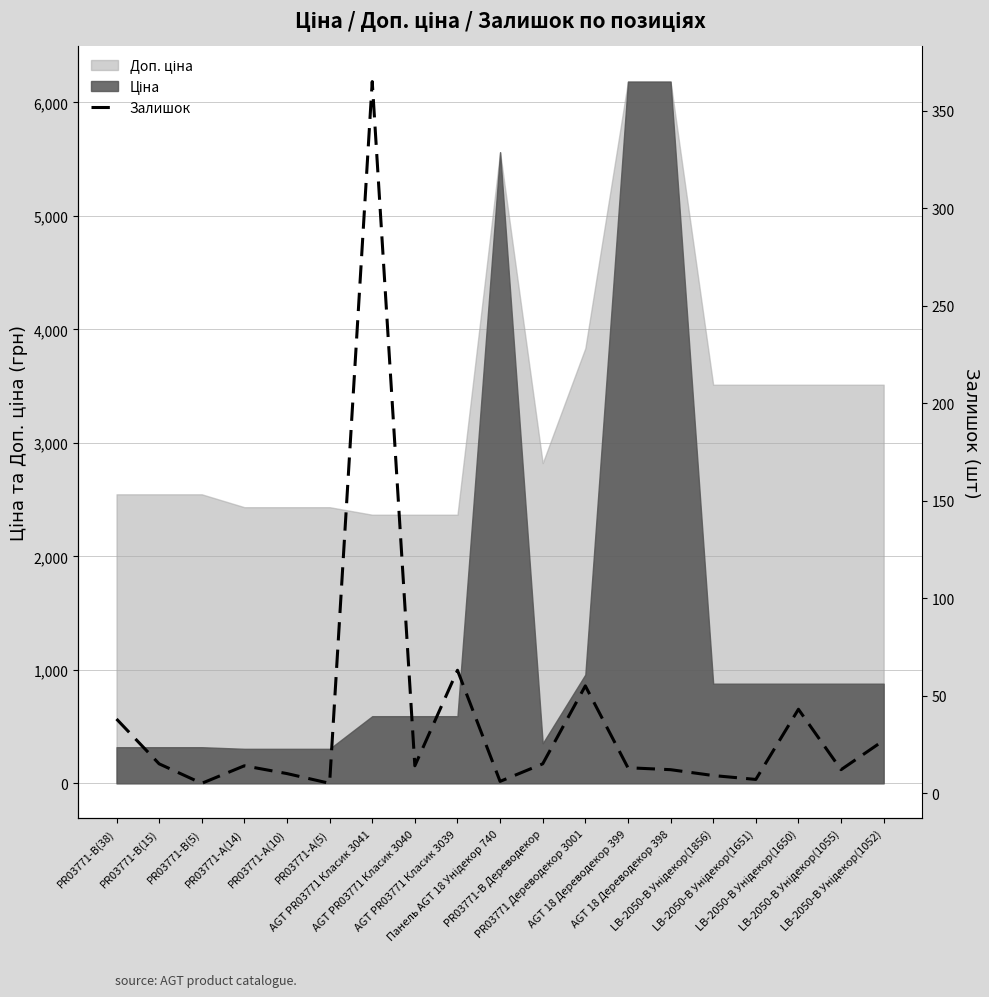

Rank the categories by value from highest to lowest.

AGT PR03771 Класик 3041, AGT PR03771 Класик 3039, PR03771 Дереводекор 3001, LB-2050-B Унідекор(1650), PR03771-B(38), LB-2050-B Унідекор(1052), PR03771-B(15), PR03771-B Дереводекор, PR03771-A(14), AGT PR03771 Класик 3040, AGT 18 Дереводекор 399, AGT 18 Дереводекор 398, LB-2050-B Унідекор(1055), PR03771-A(10), LB-2050-B Унідекор(1856), LB-2050-B Унідекор(1651), Панель AGT 18 Унідекор 740, PR03771-B(5), PR03771-A(5)